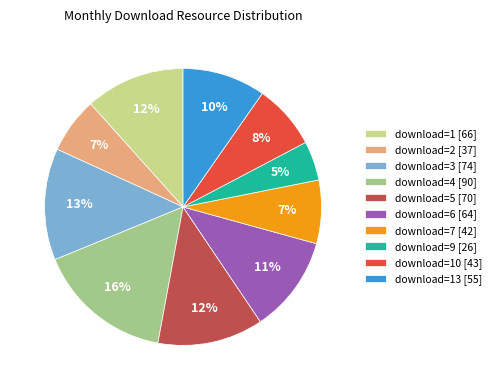

Is there a majority slice in this chart?

No